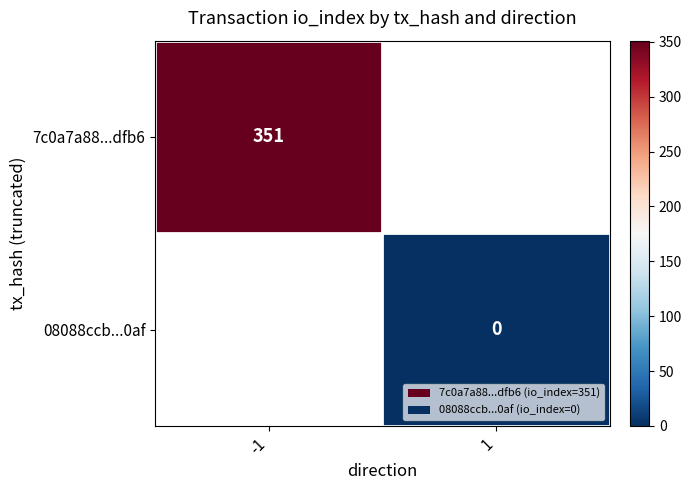

The 7c0a7a88...dfb6 series shows 472 at -1. True or false?

False